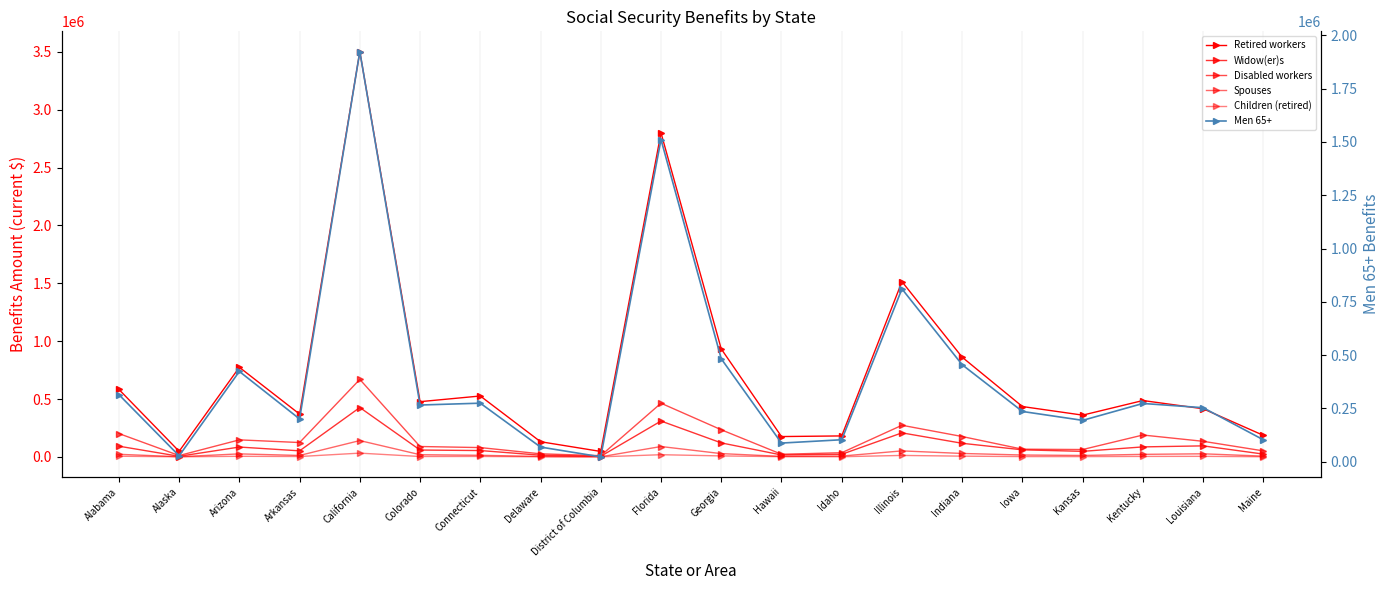

What is the difference between the maximum and minimum values in the Widow(er)s series?

421490